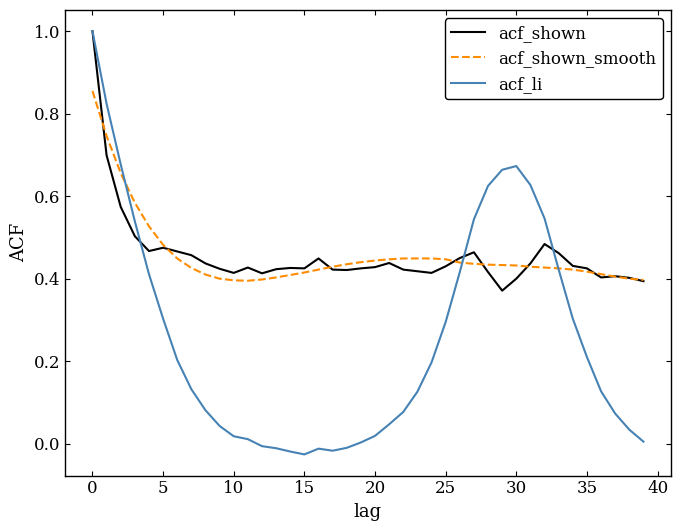

How many lines are shown in the chart?

3